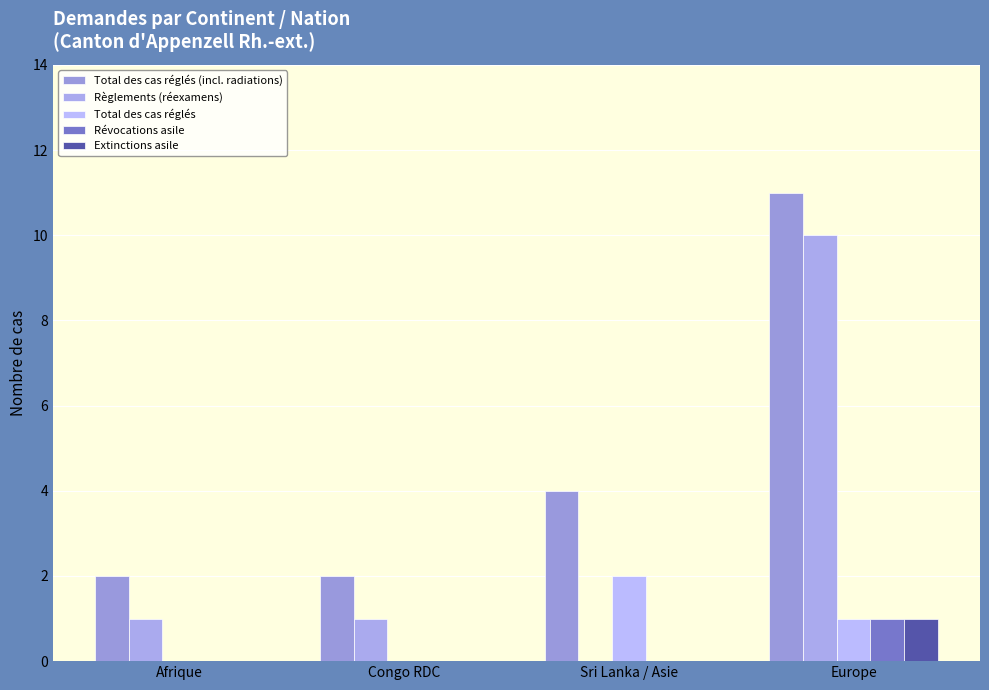

The value of Révocations asile at Europe is 2. True or false?

False